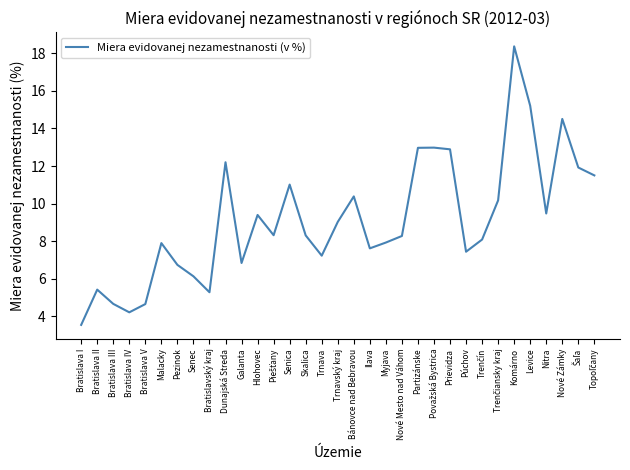

The chart shows a value of 9.0 at Trnavský kraj. True or false?

True